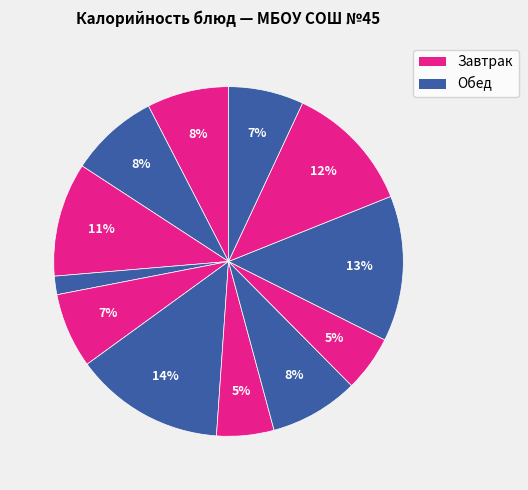

Which slice is the smallest?

чай с м ол.сгущ.